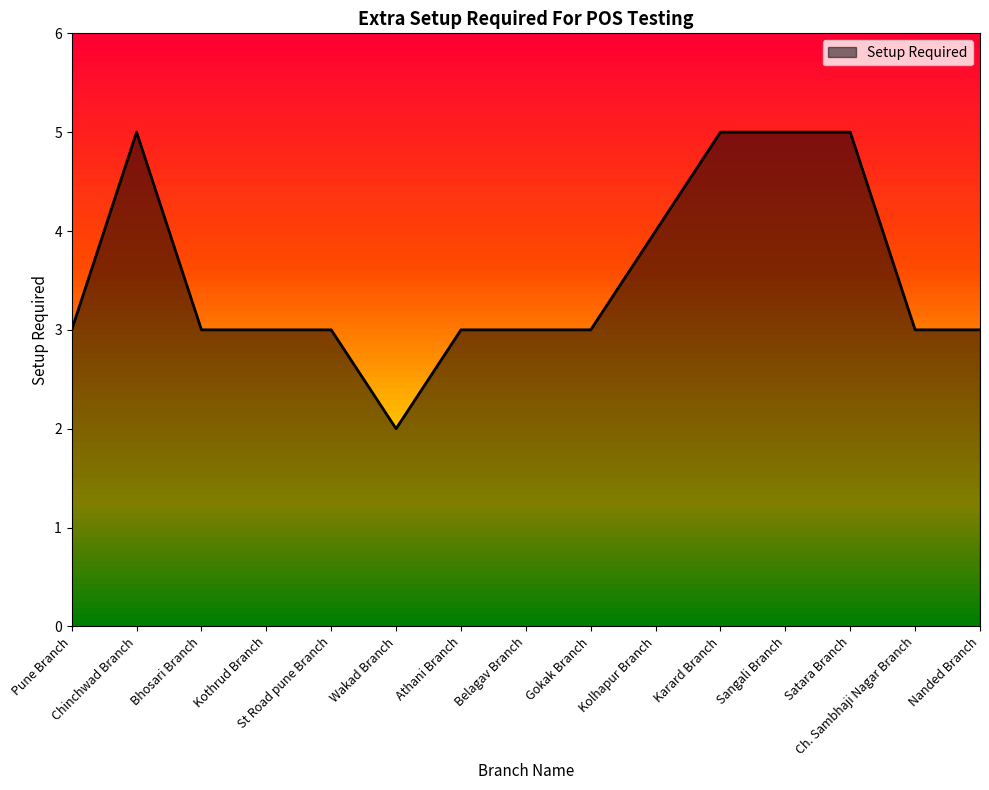

Does the chart have visible grid lines?

No